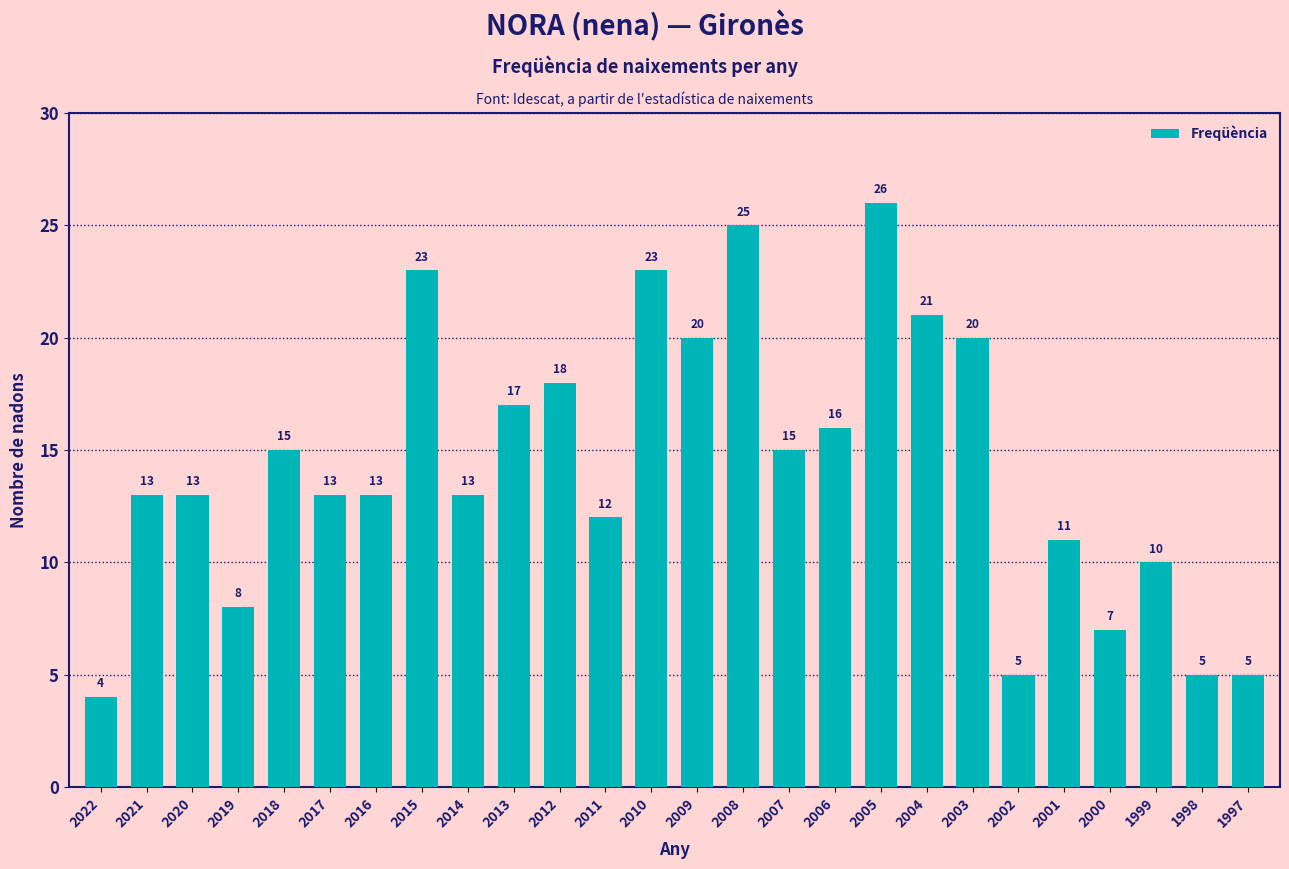

Does the chart contain any negative values?

No